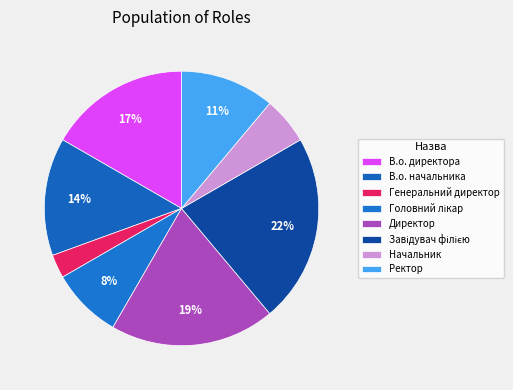

To the nearest percent, what is the average slice percentage?

12%